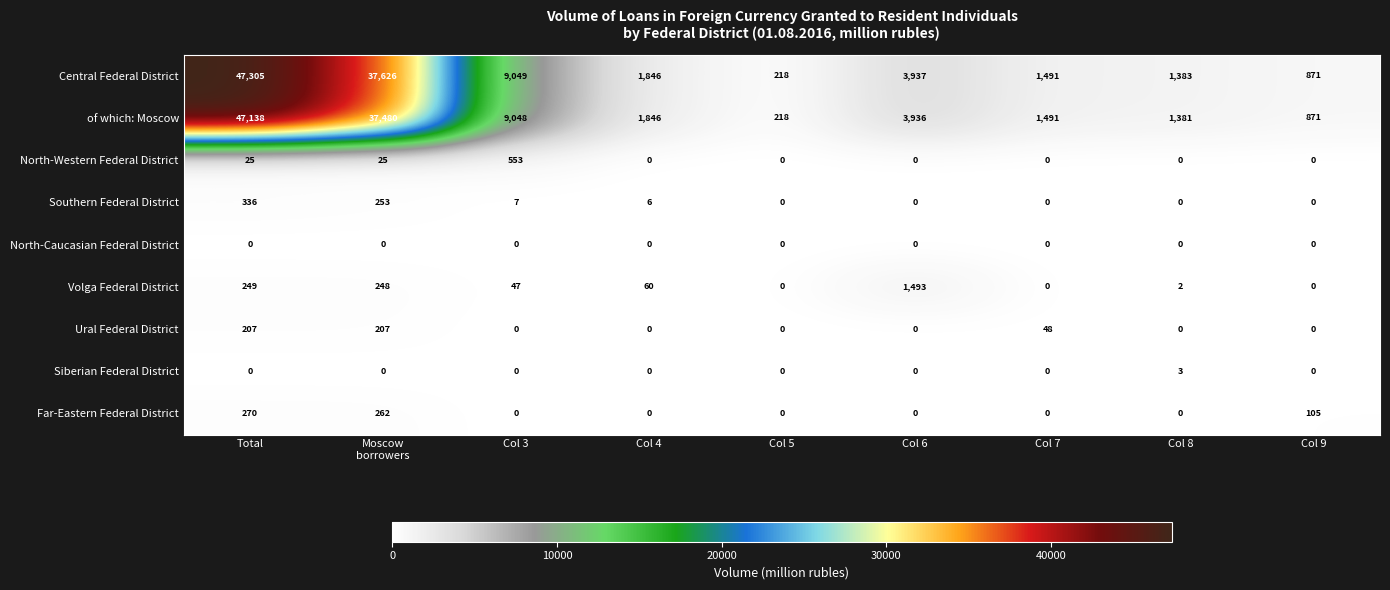

At which label does Central Federal District first exceed 1846?

Total